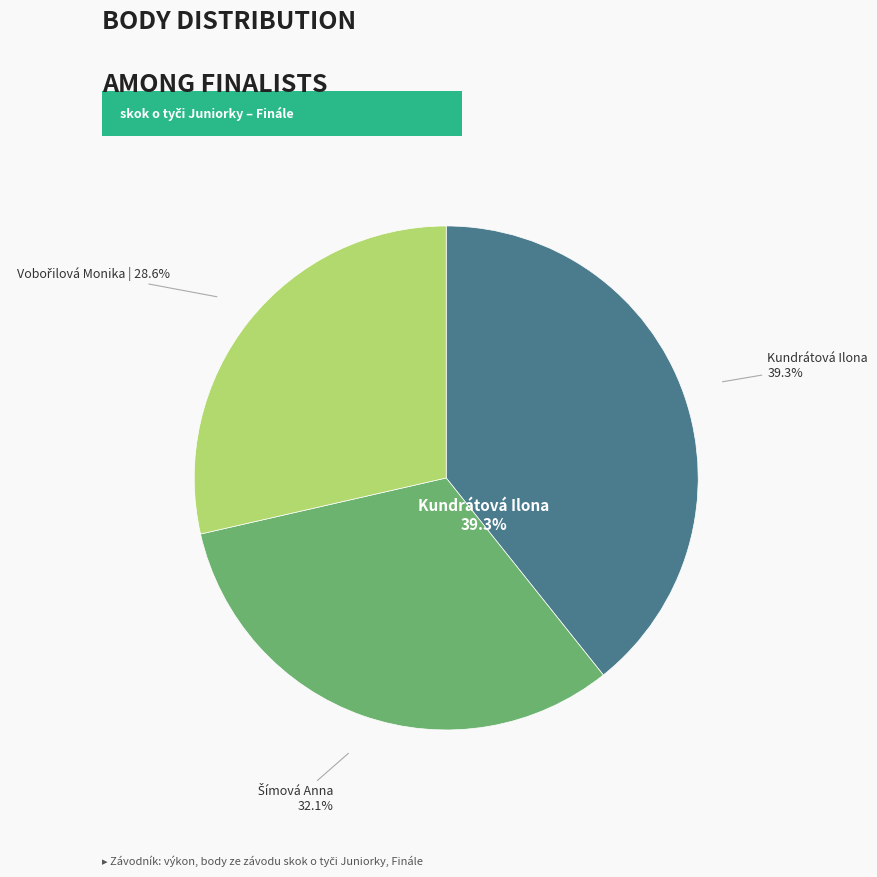

True or false: Vobořilová Monika accounts for 34% of the total.

False